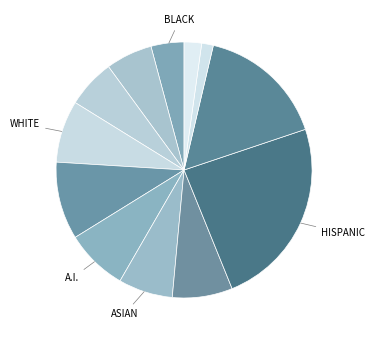

How many segments does this pie chart have?

12